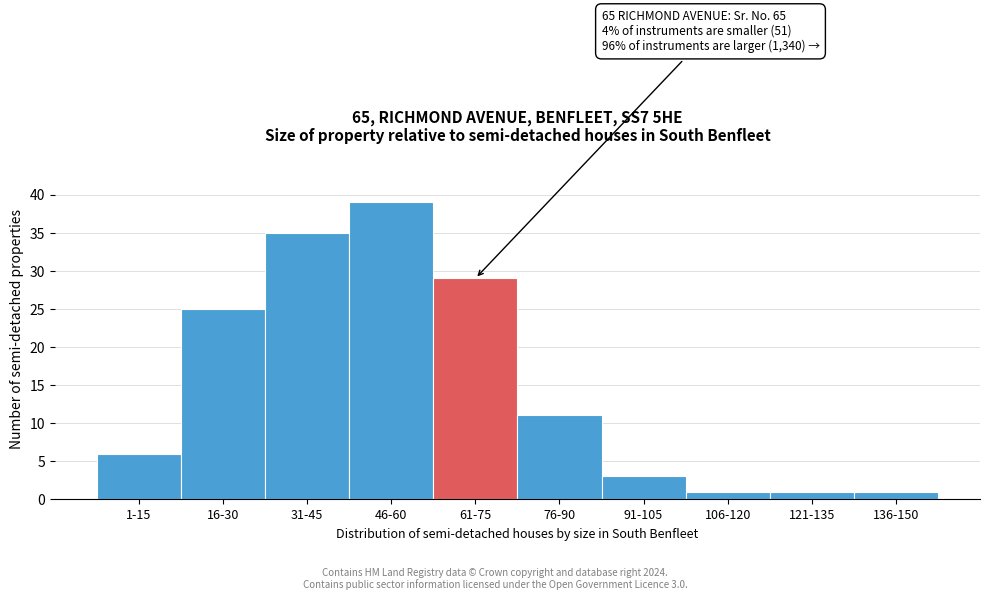

Reading right to left, transcribe all the data shown in this chart.

1	1	1	3	11	29	39	35	25	6